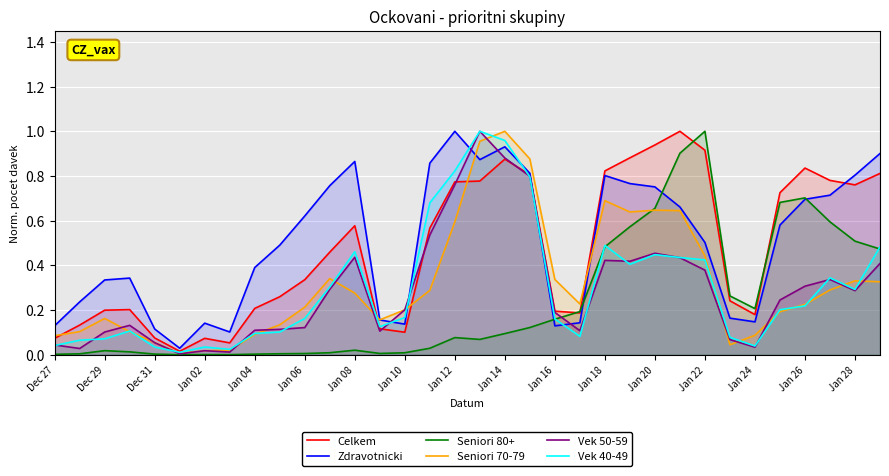

The value of Vek 40-49 at Dec 27 is 0.1. True or false?

False